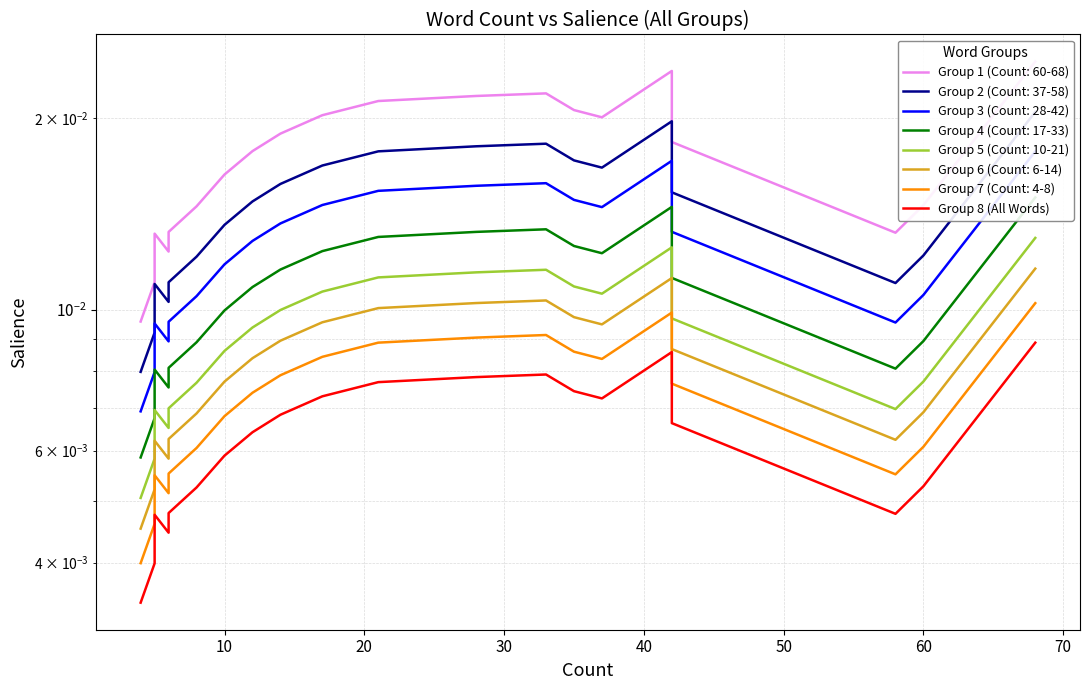

Does the chart have visible grid lines?

Yes